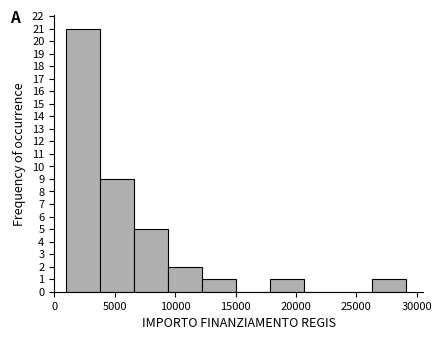

Reading left to right, transcribe this chart: for each bar, give the range it covers on the x-axis and its height. Neither the bar edges nor the heights are printed on the chart, so give them approximately, as read against the axes.

1000 to 4000: 21
4000 to 6500: 9
6500 to 9500: 5
9500 to 12000: 2
12000 to 15000: 1
15000 to 18000: 0
18000 to 20500: 1
20500 to 23500: 0
23500 to 26500: 0
26500 to 29000: 1